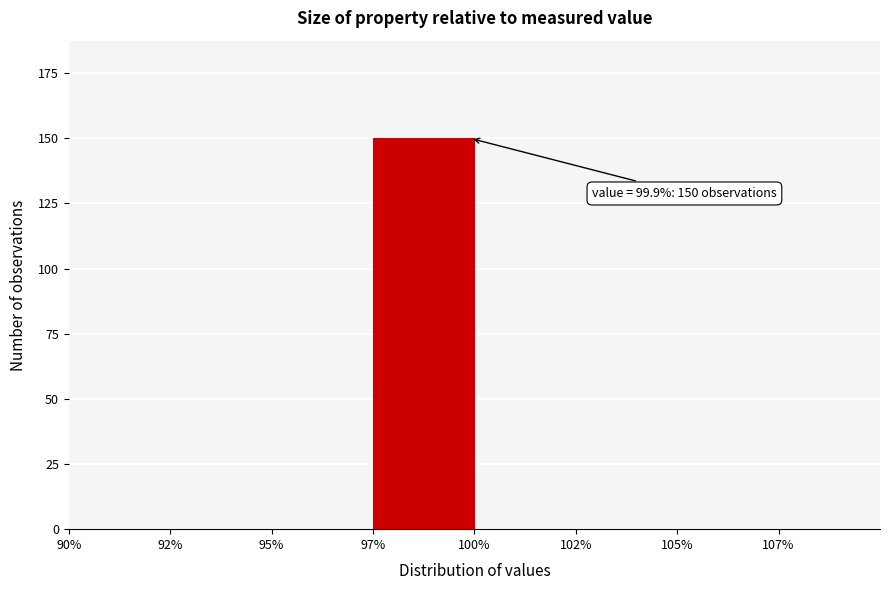

Reading left to right, transcribe all the data shown in this chart.

90%=0	92%=0	95%=0	97%=150	100%=0	102%=0	105%=0	107%=0